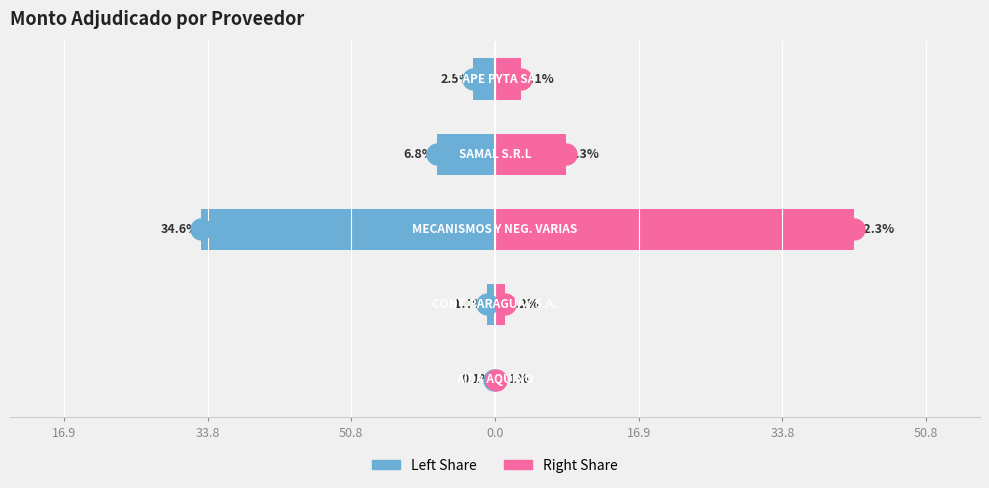

Is the value of monto_adjudicado (left) at 16.9 greater than the value of monto_adjudicado (right) at 33.8?

No